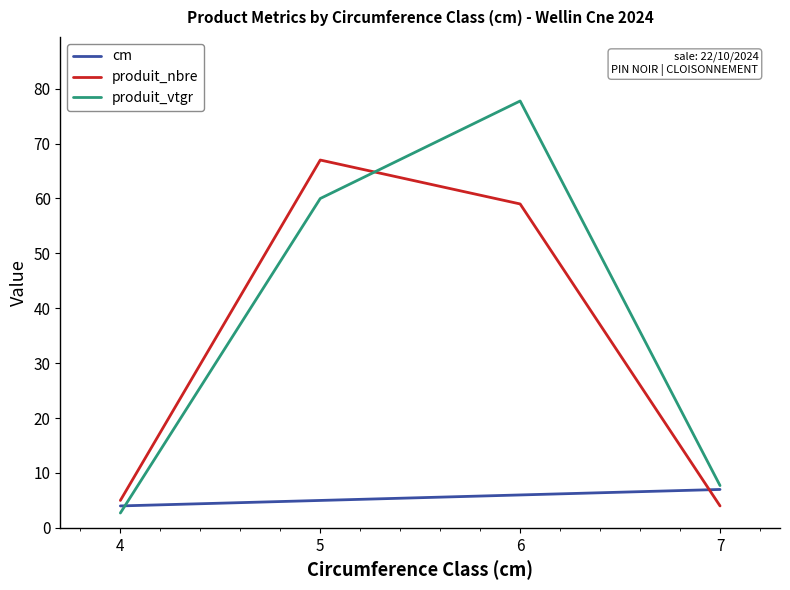

Count the number of categories in the chart.

4